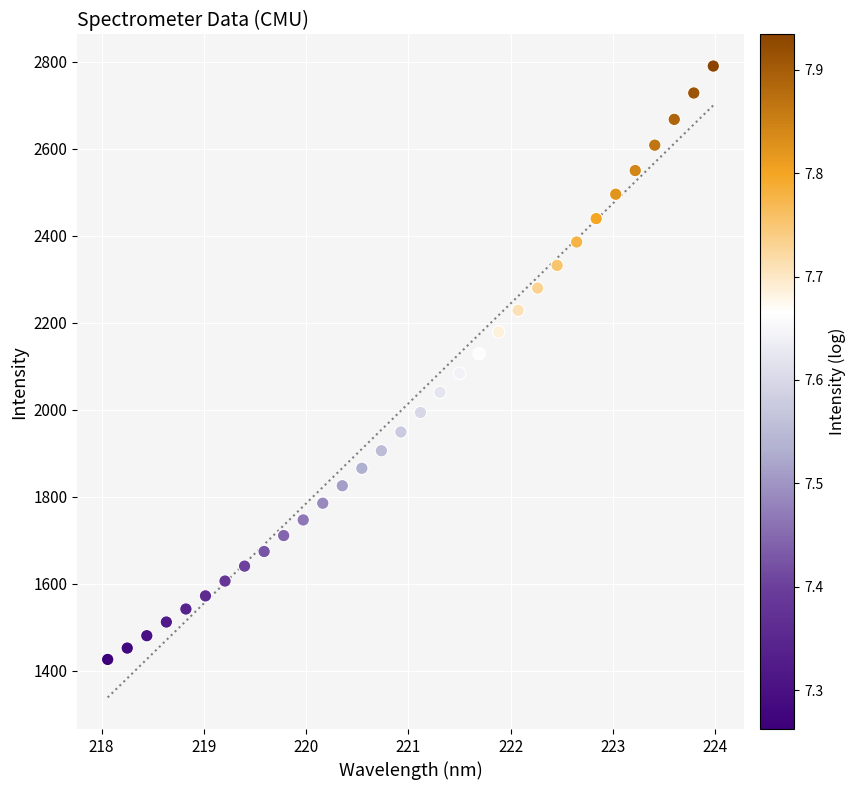

What is the range of X values (max minus min)?

5.9